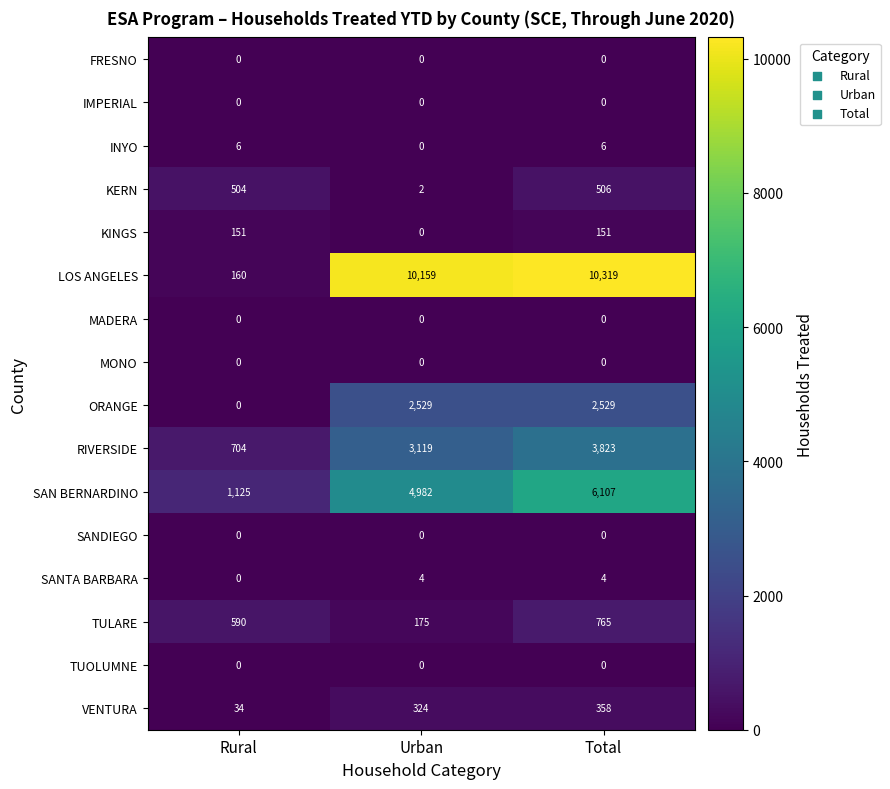

At which label is SAN BERNARDINO closest to 3616?

Urban